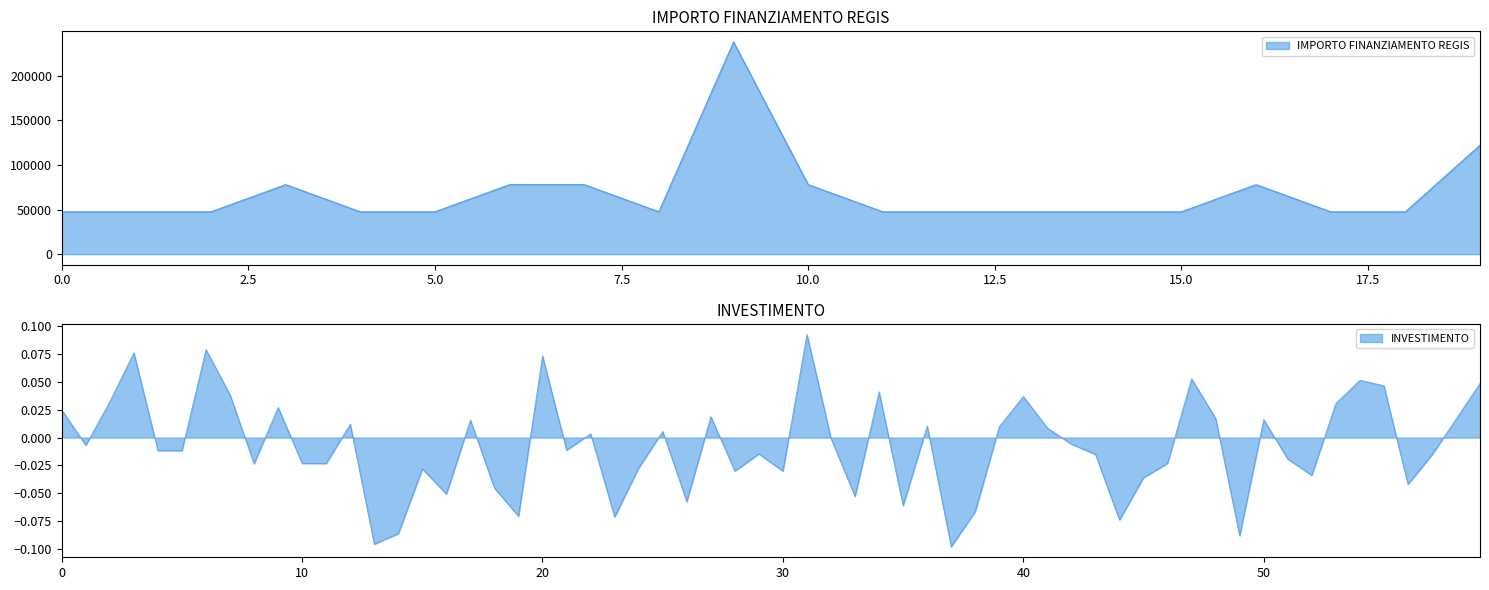

Is it true that the value at CLAINO CON OSTENO is 16454?

False